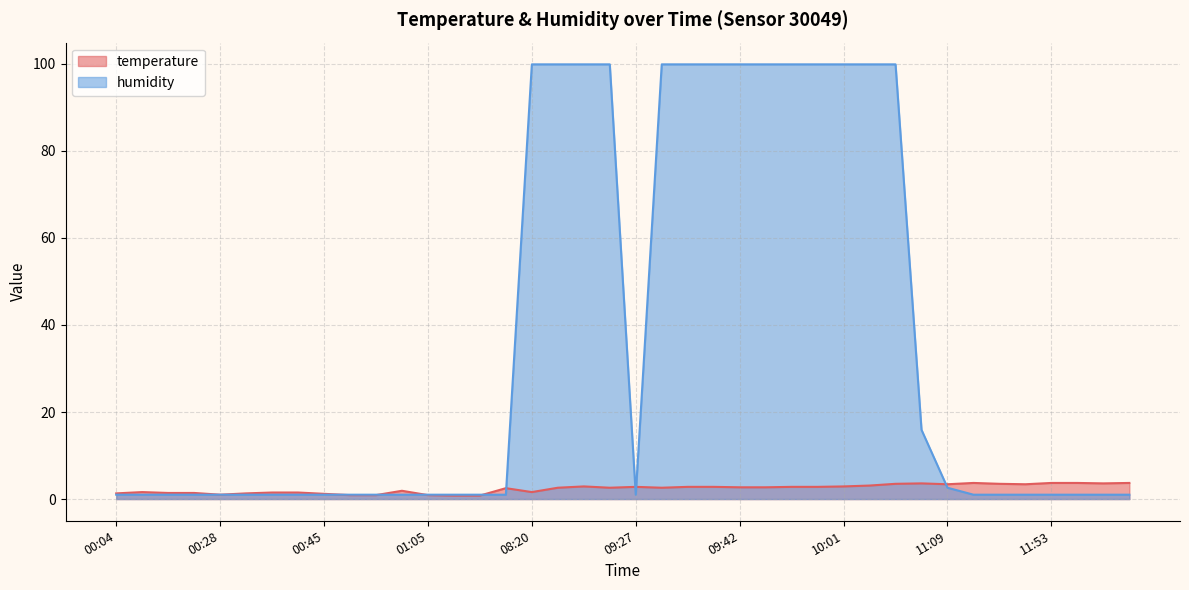

What is the sum of the humidity values at 12:26 and 08:48?

100.9